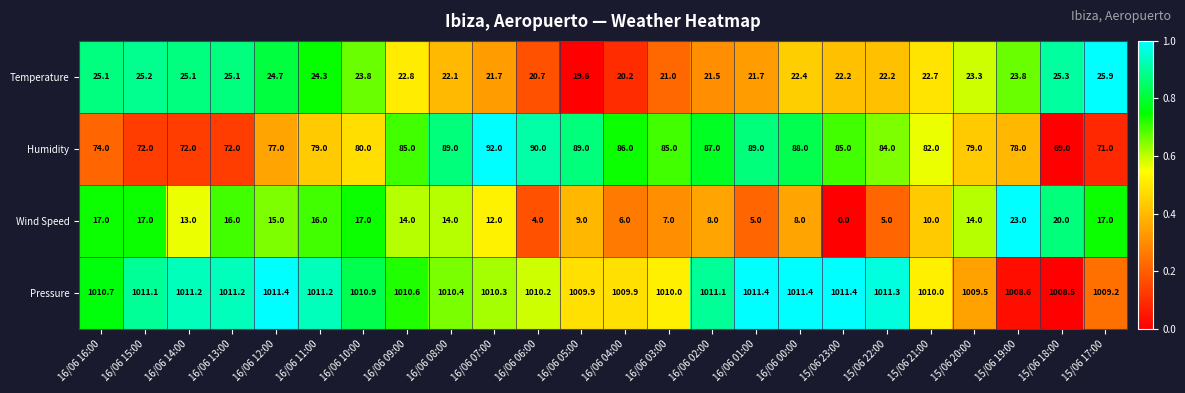

True or false: Humidity has a value of 104.1 at 16/06 12:00.

False